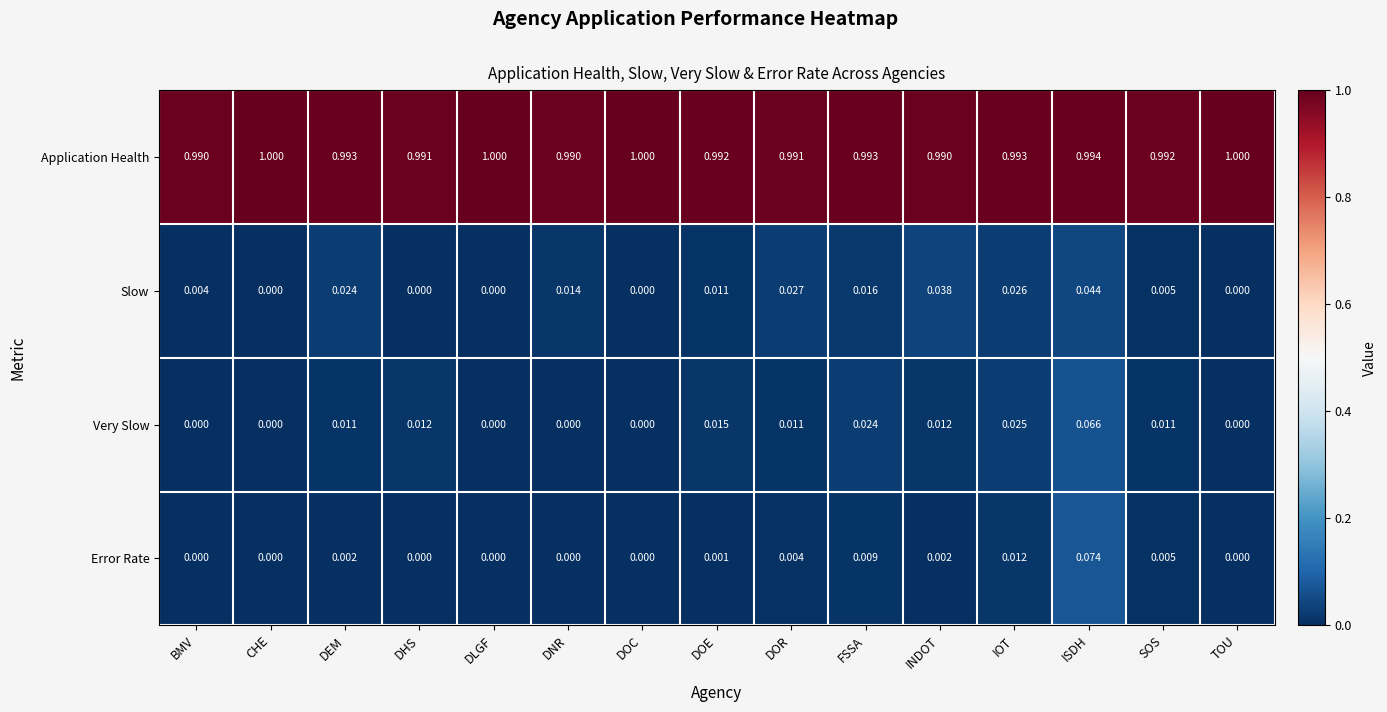

List the series in order of their peak value, lowest first.

Slow, Very Slow, Error Rate, Application Health